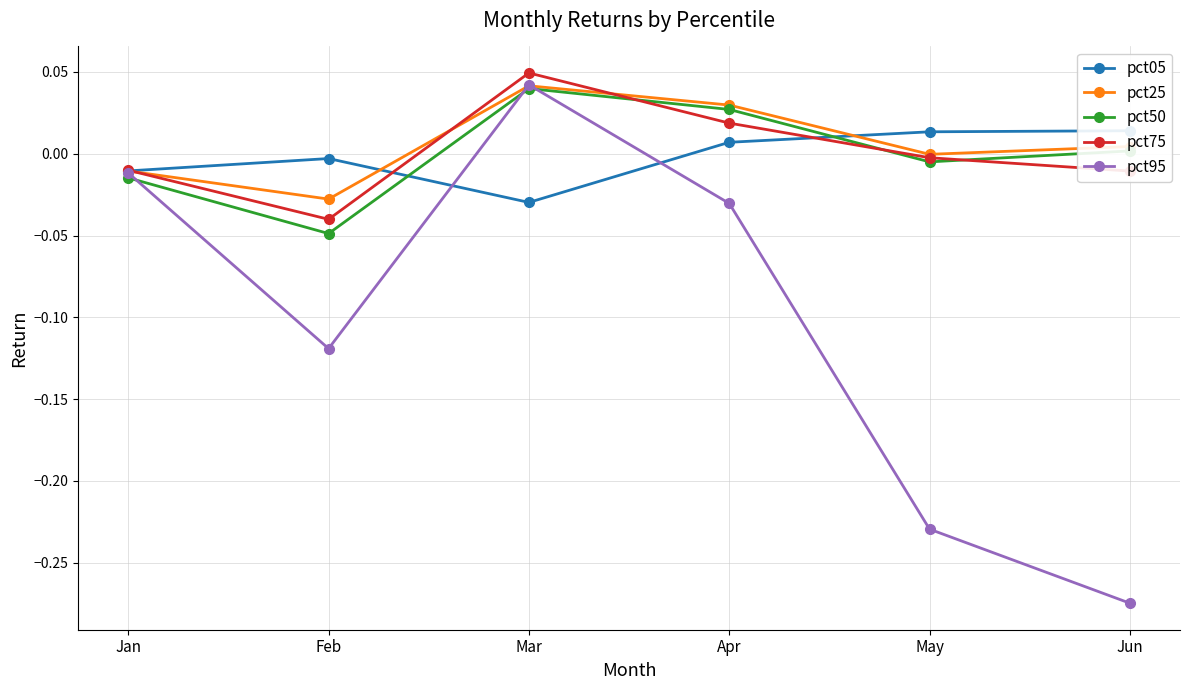

Rank the series by their maximum value, from lowest to highest.

pct05, pct50, pct25, pct95, pct75